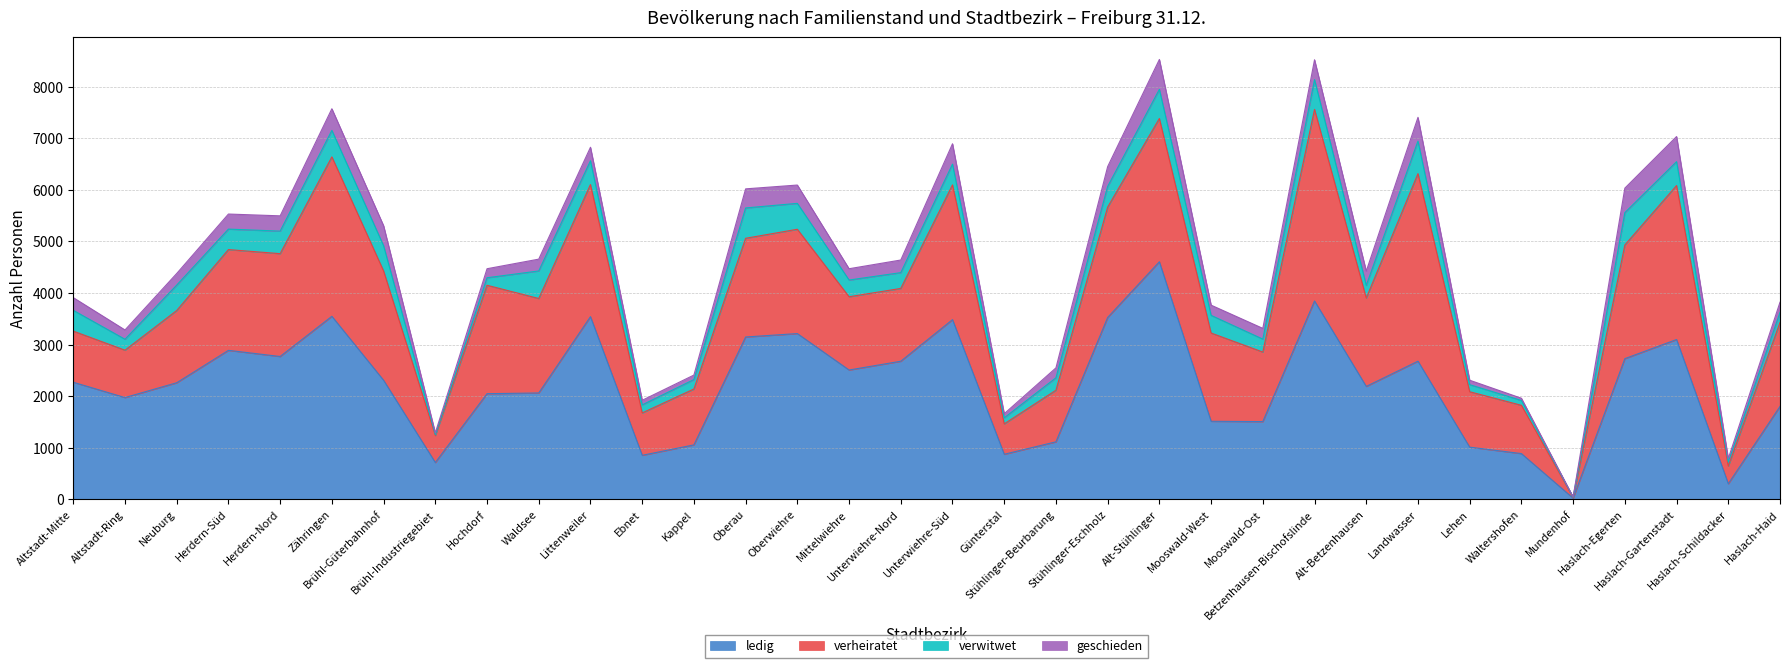

What value does the verwitwet series have at Neuburg, to the nearest 100?

500